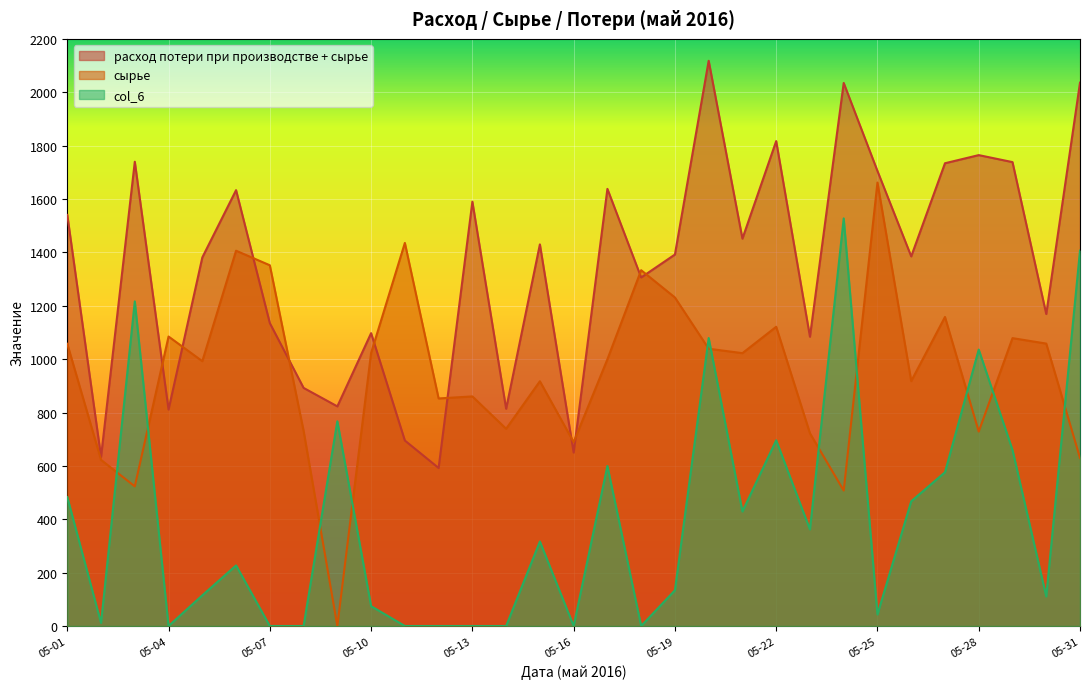

Between 05-23 and 05-17, which is larger?

05-17